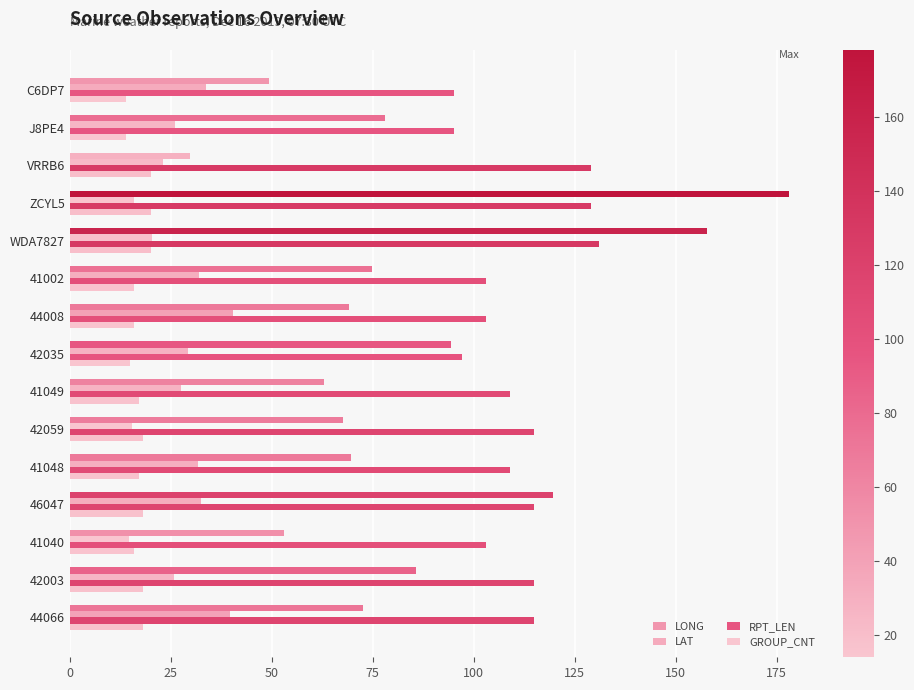

Reading right to left, transcribe all the data shown in this chart.

LONG: 72.6	85.6	53.0	119.5	69.6	67.5	62.9	94.4	69.2	74.9	157.7	178.1	29.8	78.1	49.2
LAT: 39.6	25.9	14.6	32.4	31.8	15.3	27.5	29.2	40.5	31.9	20.4	16.0	23.0	26.1	33.6
RPT_LEN: 115.0	115.0	103.0	115.0	109.0	115.0	109.0	97.0	103.0	103.0	131.0	129.0	129.0	95.0	95.0
GROUP_CNT: 18.0	18.0	16.0	18.0	17.0	18.0	17.0	15.0	16.0	16.0	20.0	20.0	20.0	14.0	14.0